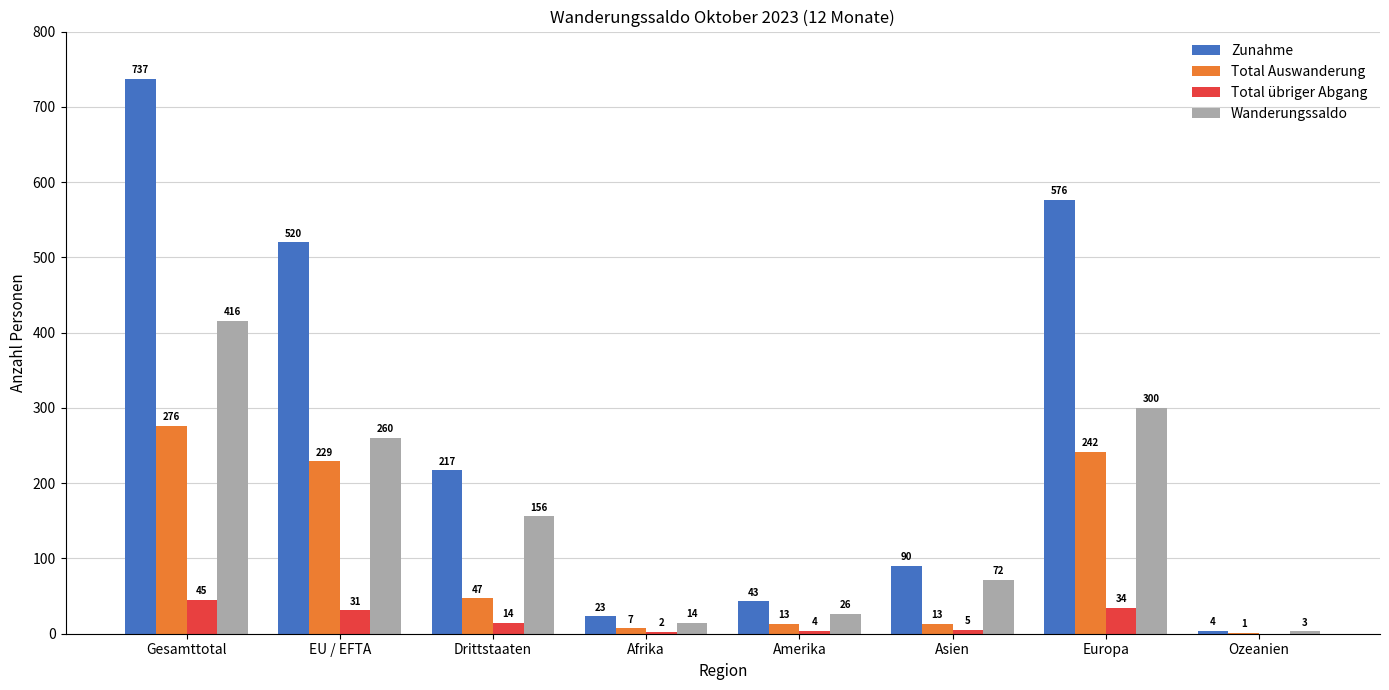

What are all the series names shown in the legend?

Zunahme, Total Auswanderung, Total übriger Abgang, Wanderungssaldo